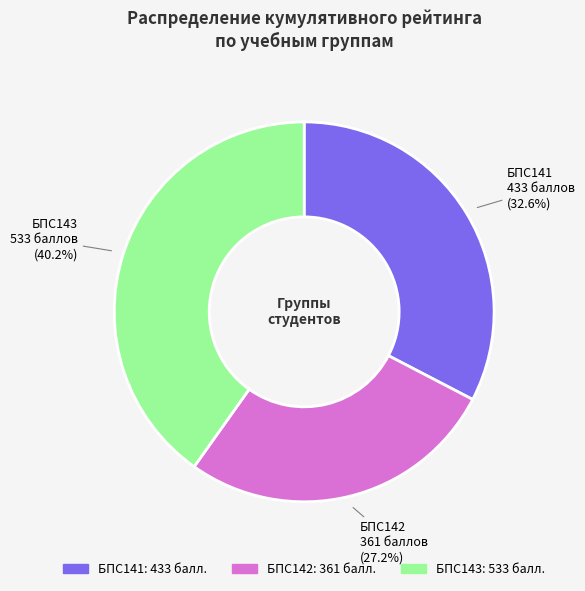

Combined, do БПС141 and БПС142 account for over 50%?

Yes